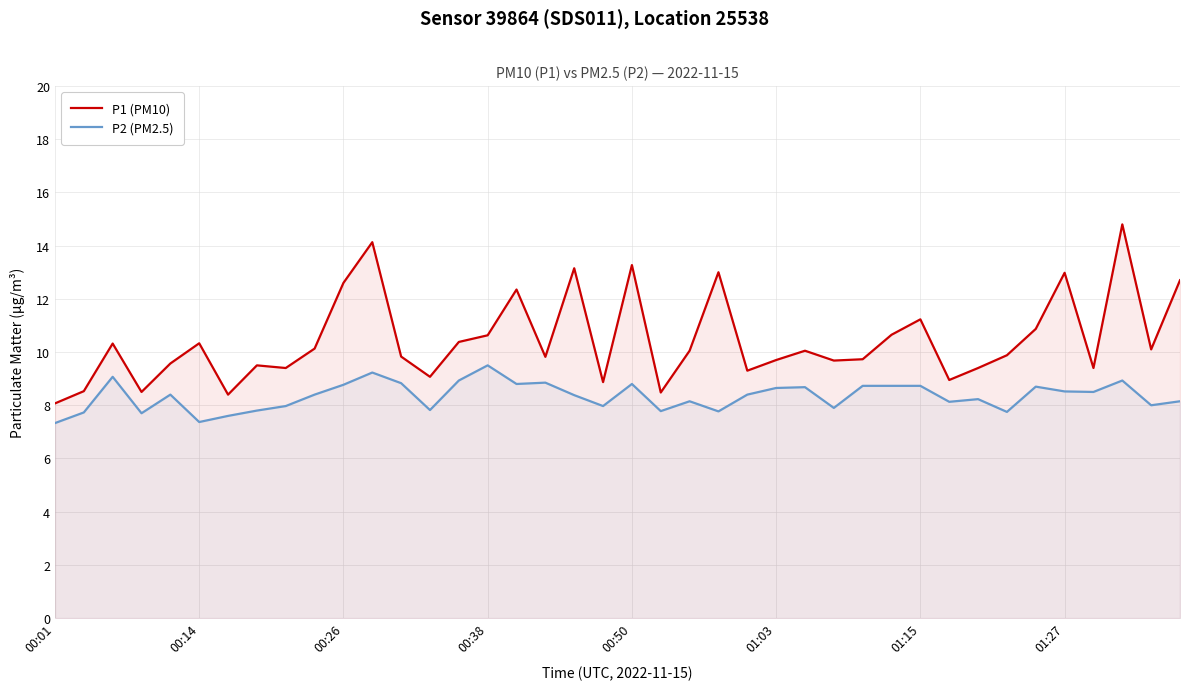

What is the maximum value for P2 (PM2.5)?

9.5